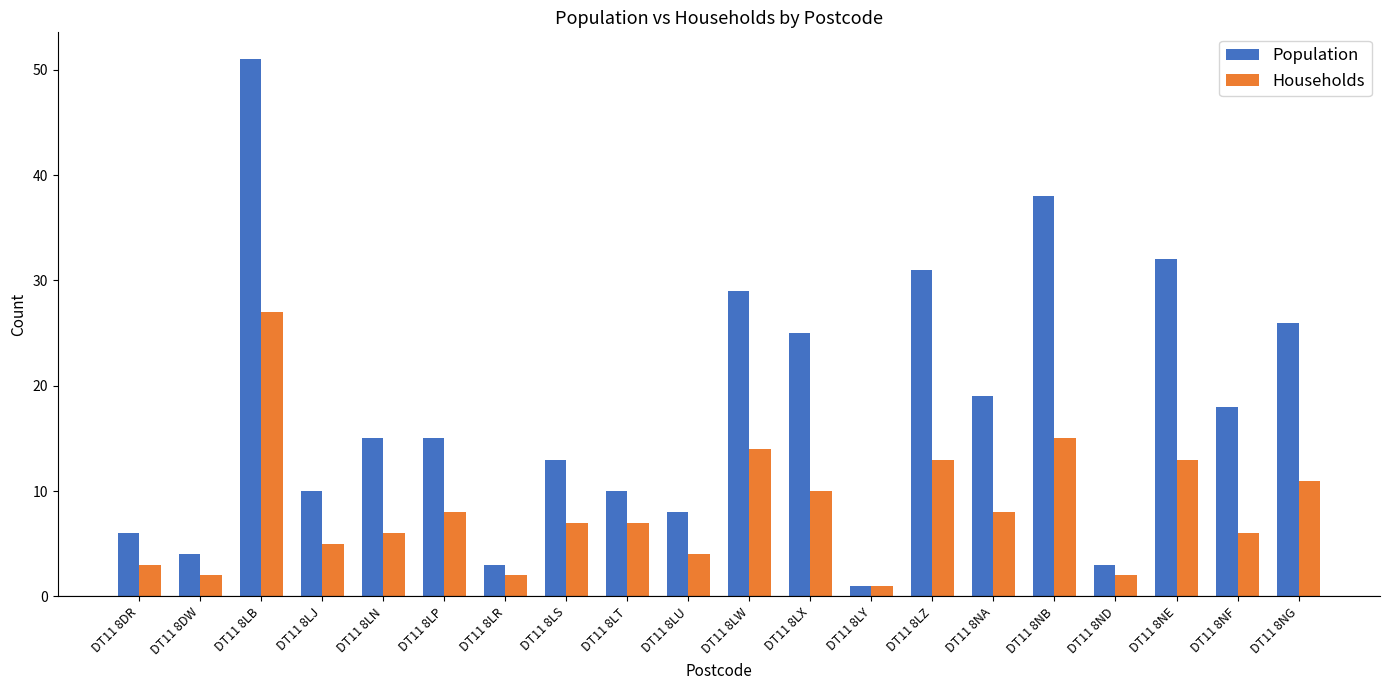

The value of Households at DT11 8LZ is 13. True or false?

True